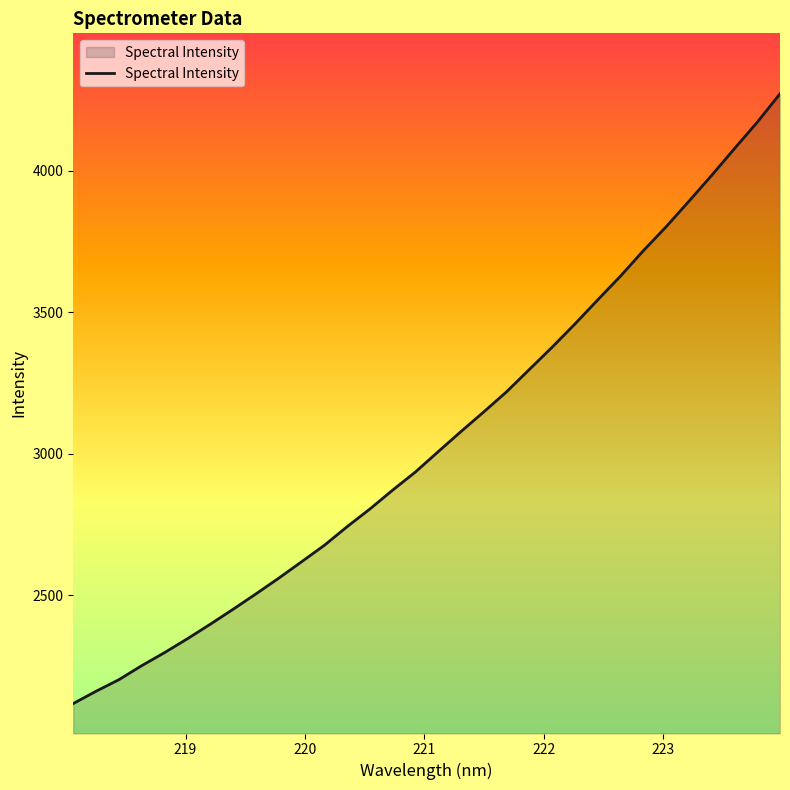

What is the minimum value shown in the chart?

2117.2